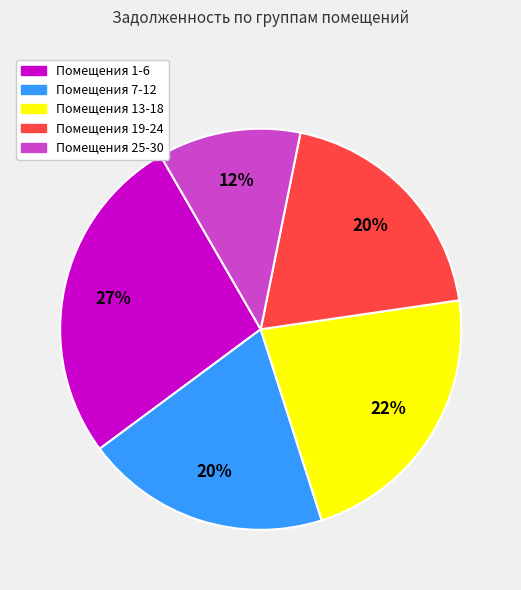

To the nearest percent, what is the average slice percentage?

20%